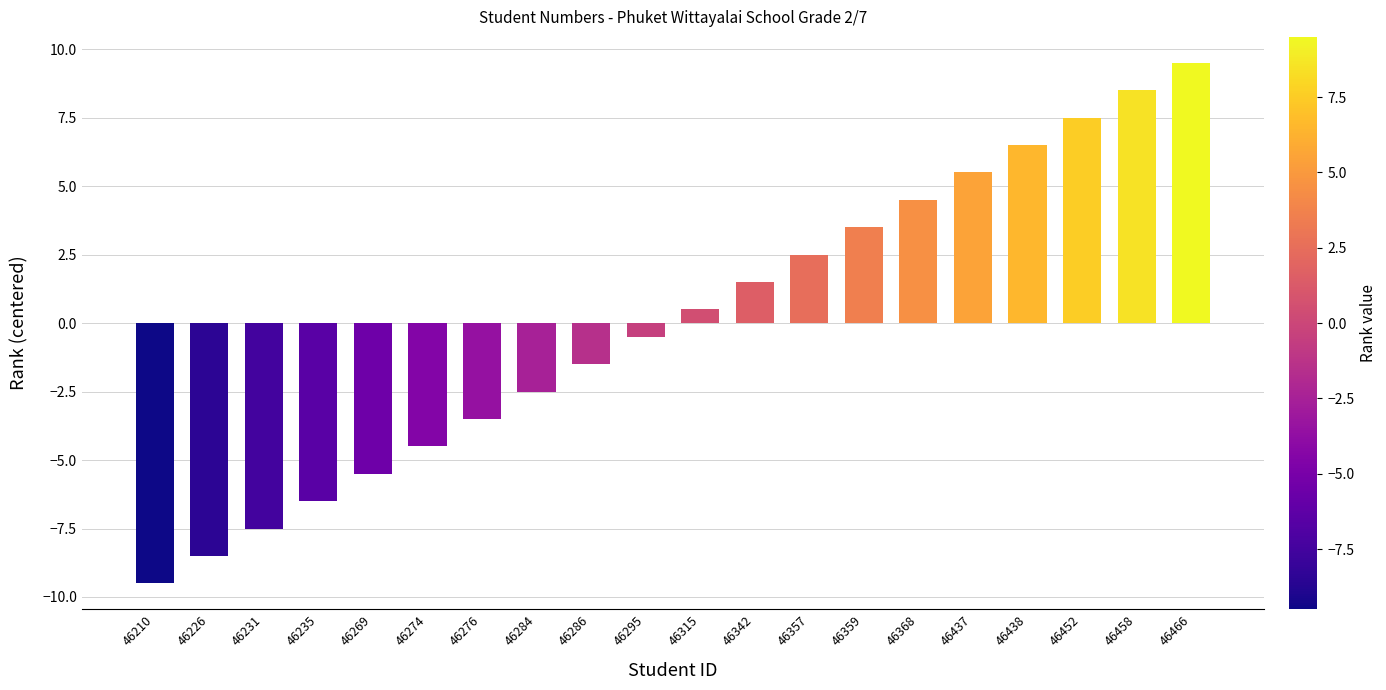

Reading left to right, transcribe all the data shown in this chart.

46210=-9.5	46226=-8.5	46231=-7.5	46235=-6.5	46269=-5.5	46274=-4.5	46276=-3.5	46284=-2.5	46286=-1.5	46295=-0.5	46315=0.5	46342=1.5	46357=2.5	46359=3.5	46368=4.5	46437=5.5	46438=6.5	46452=7.5	46458=8.5	46466=9.5